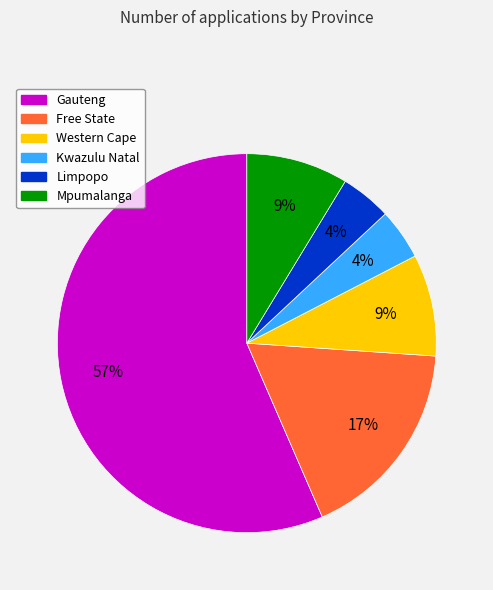

Which has a higher value, Free State or Kwazulu Natal?

Free State